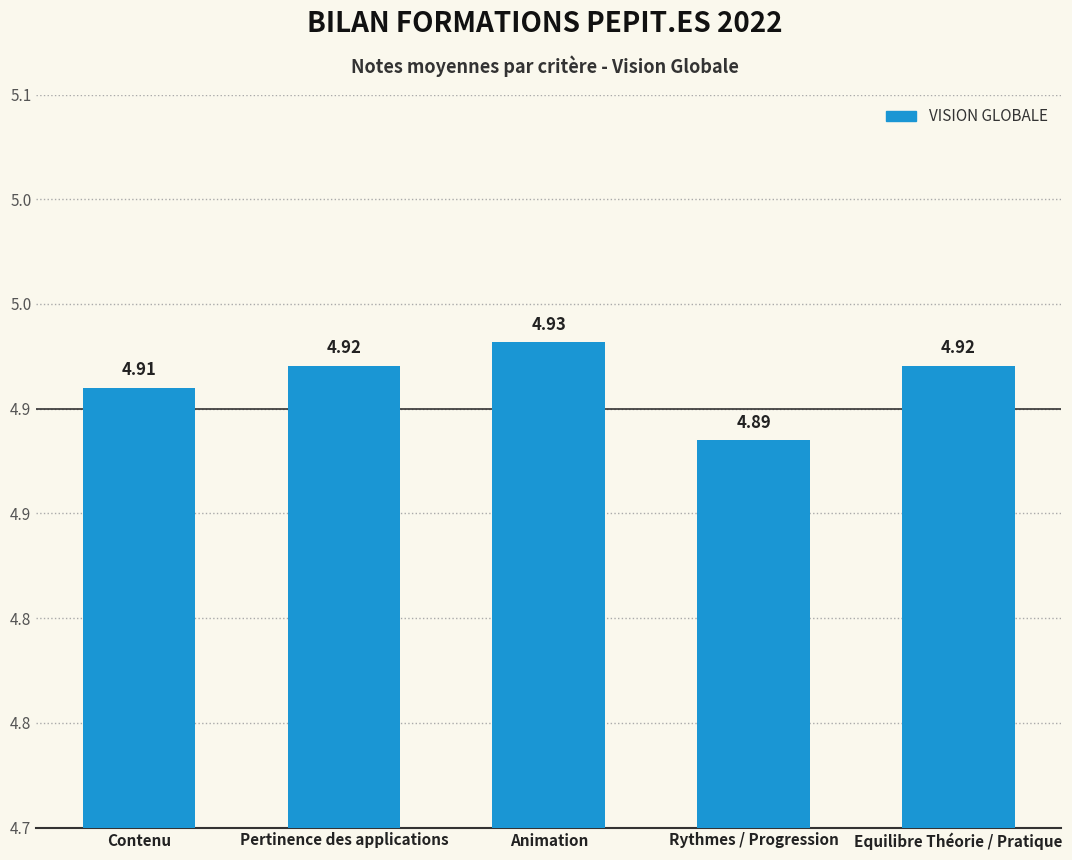

Does the chart contain any negative values?

No